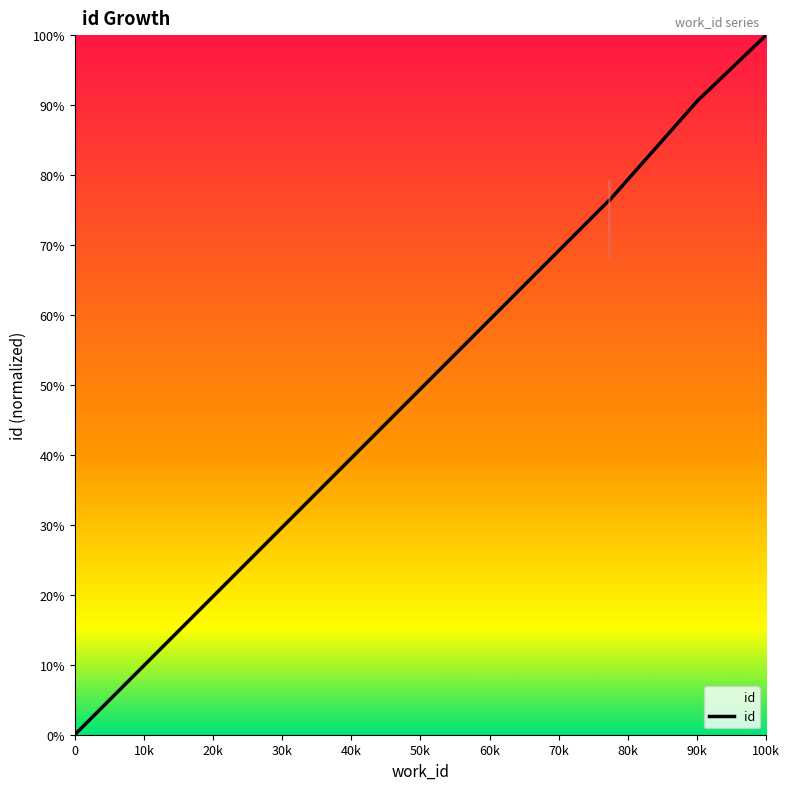

True or false: the data has more than 1 interior local peaks.

False